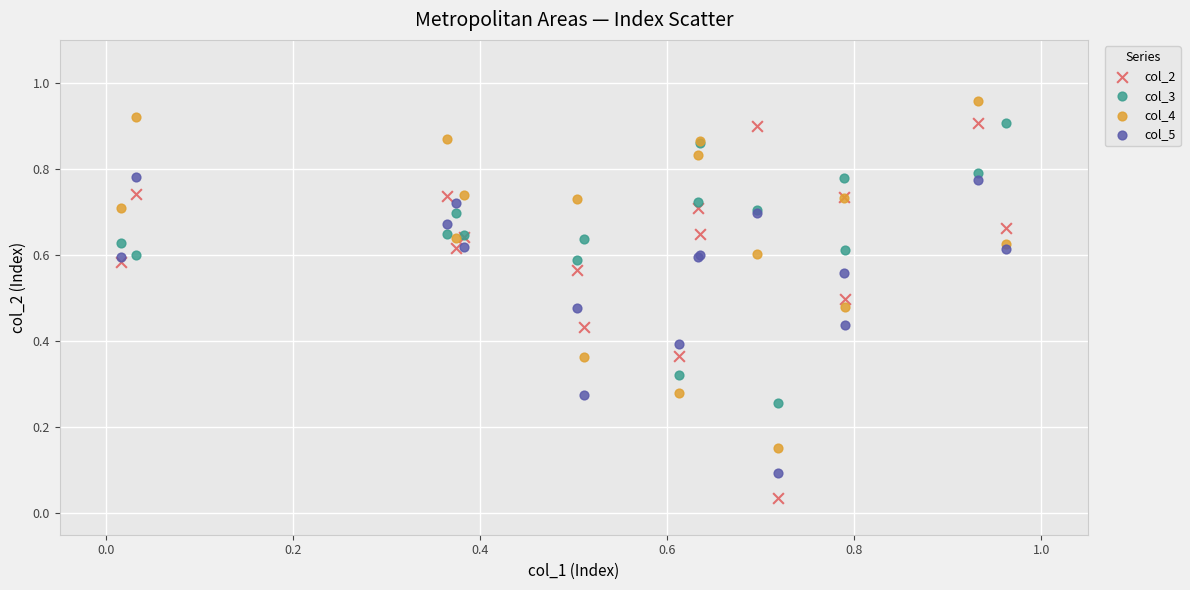

Which series reaches the minimum Y coordinate?

col_2